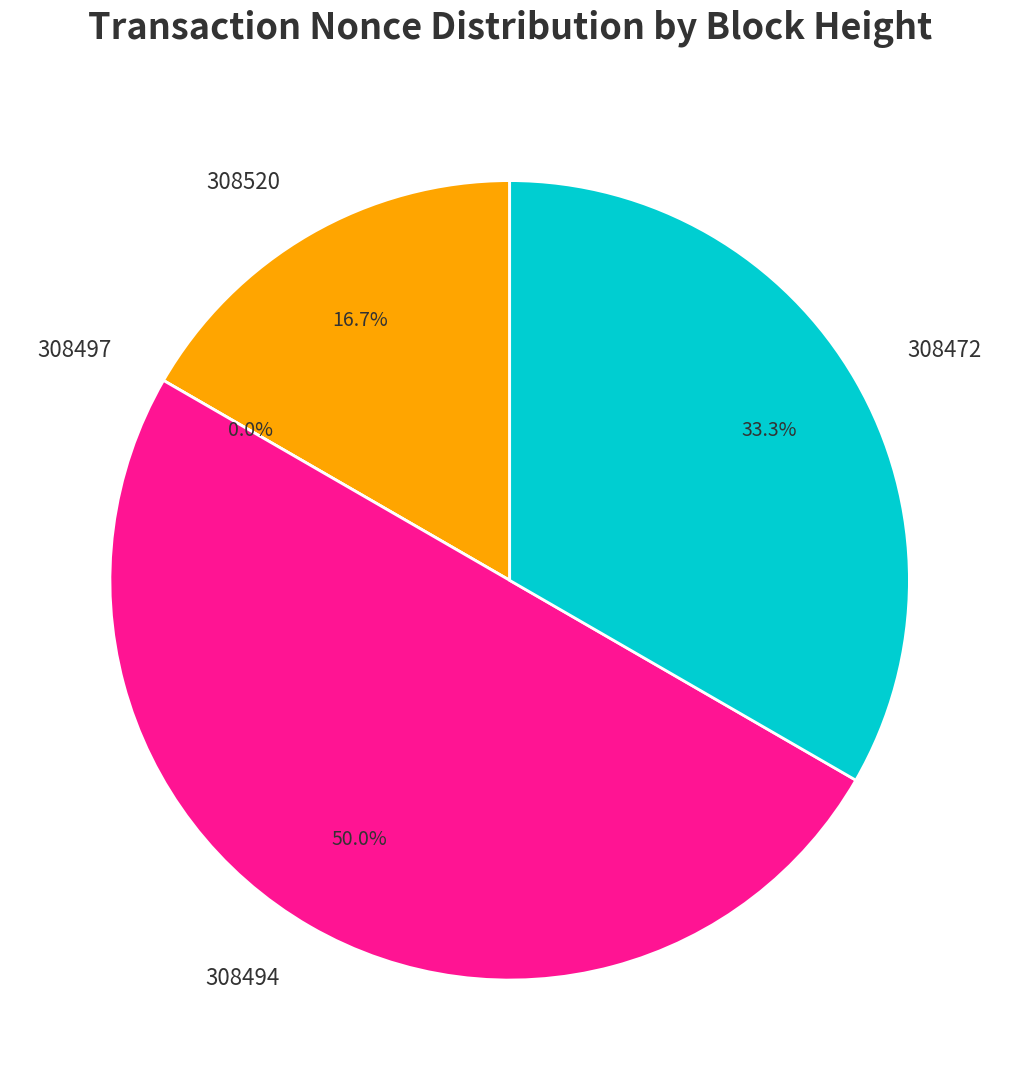

To the nearest percent, what is the average slice percentage?

25%